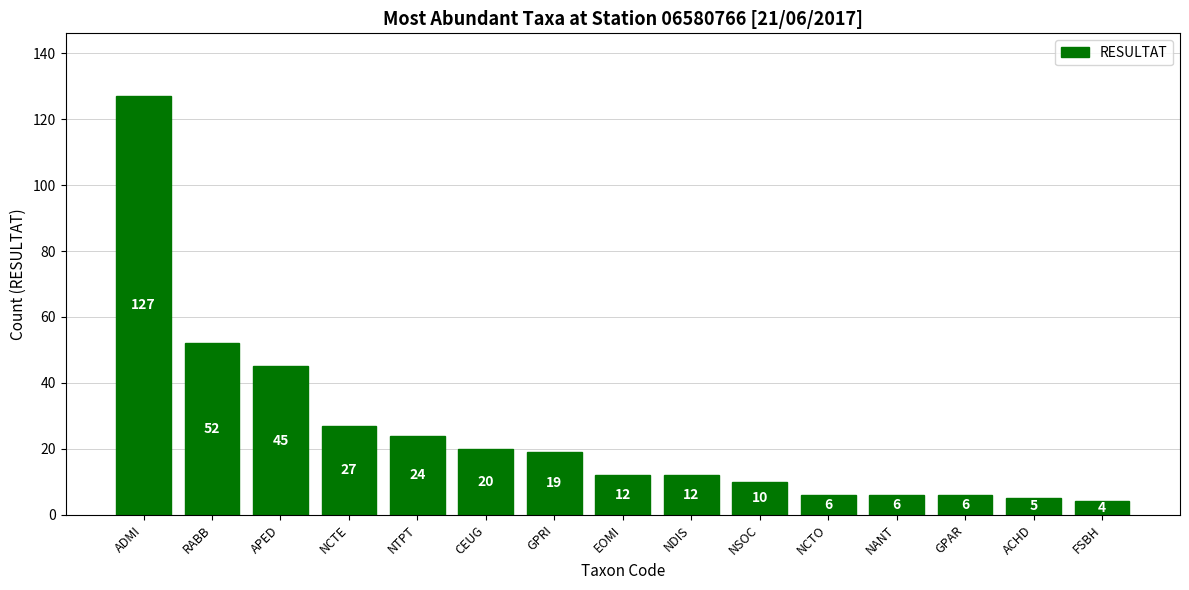

What value does the data have at NCTE, to the nearest 10?

30